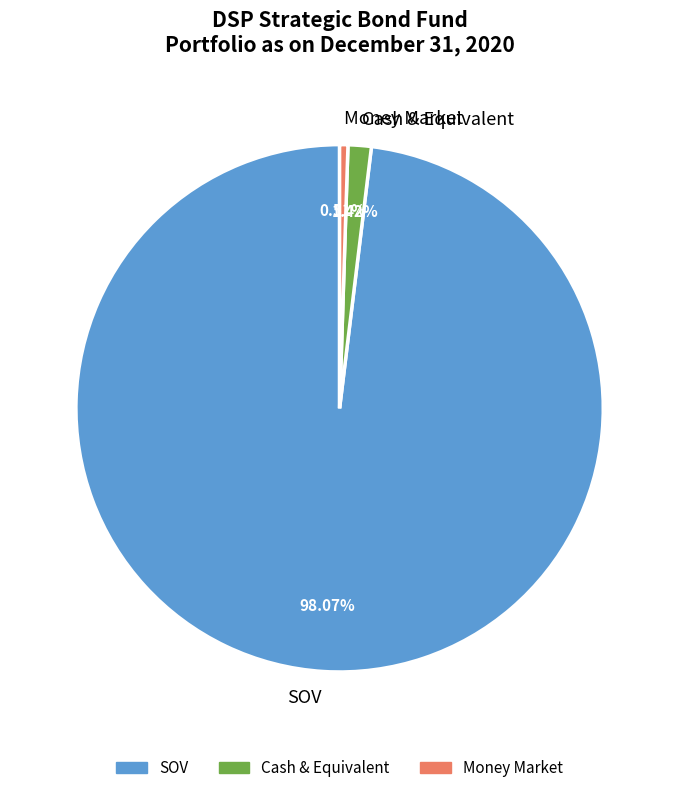

Rank the categories by value from lowest to highest.

Money Market, Cash & Equivalent, SOV